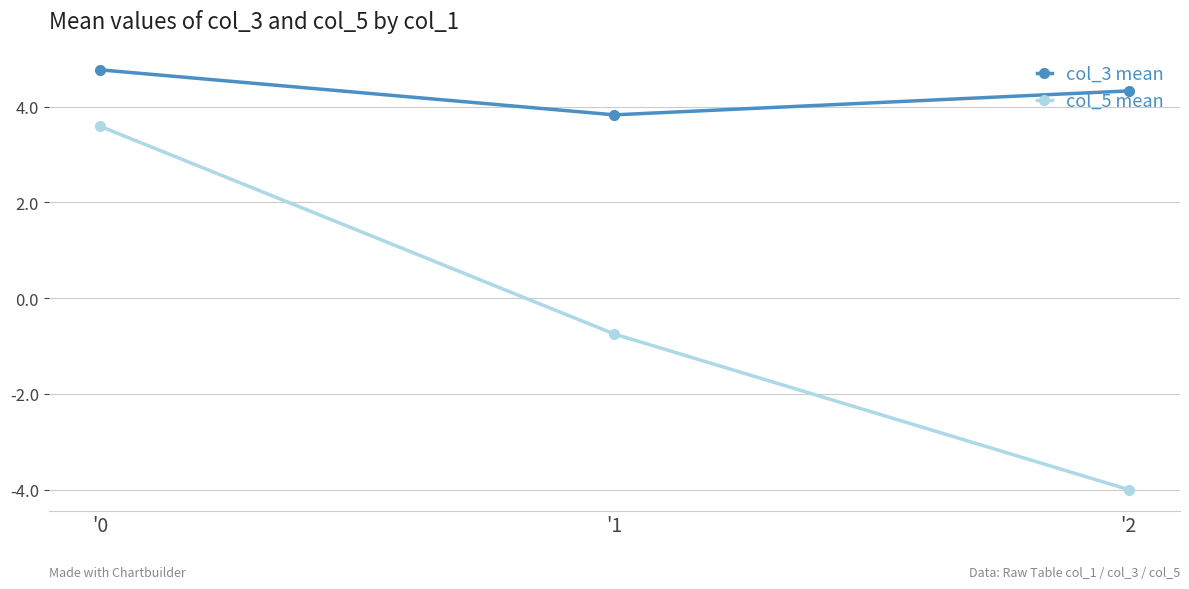

What are all the series names shown in the legend?

col_3 mean, col_5 mean